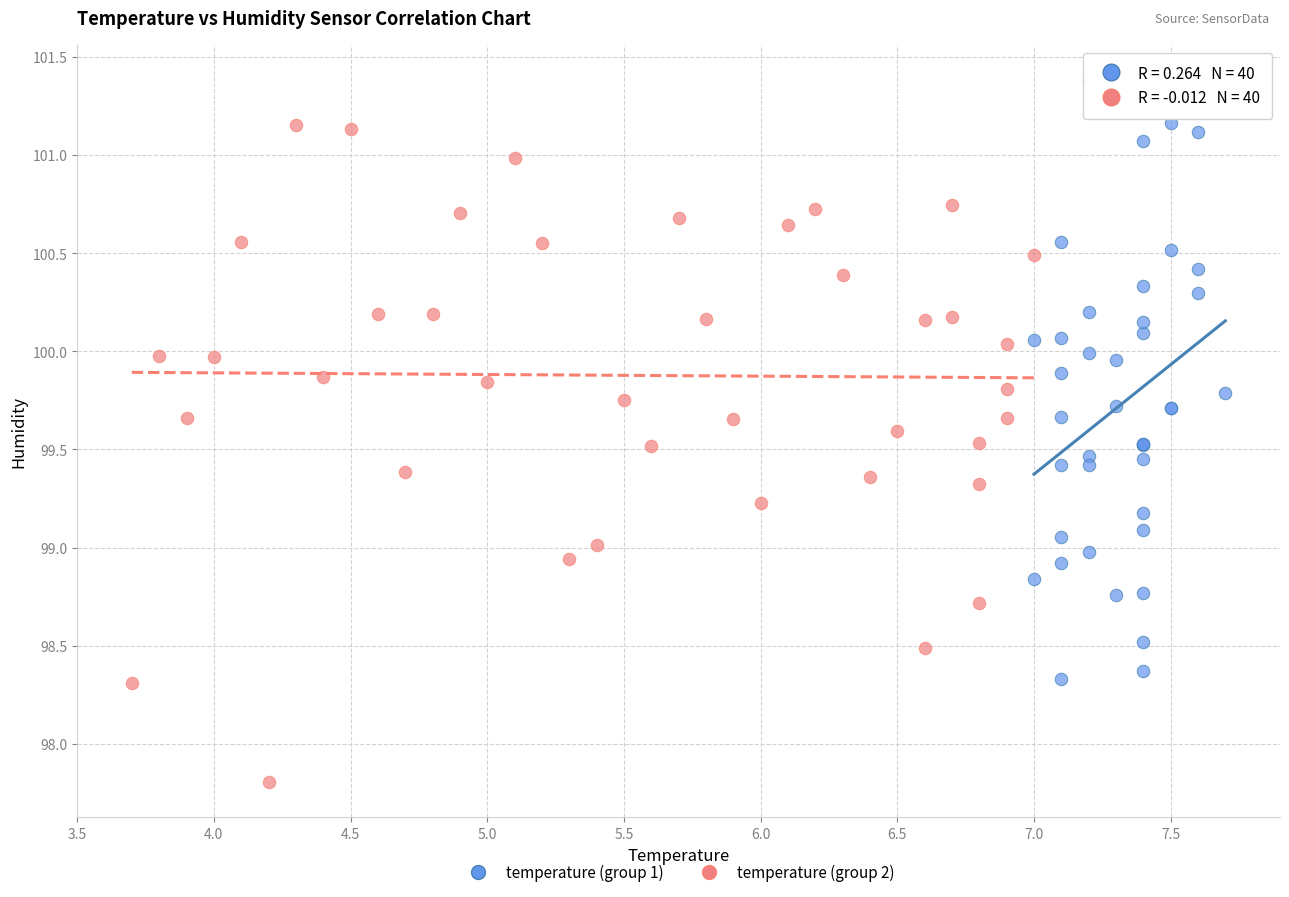

Which series contains the highest Y value?

temperature (group 1)